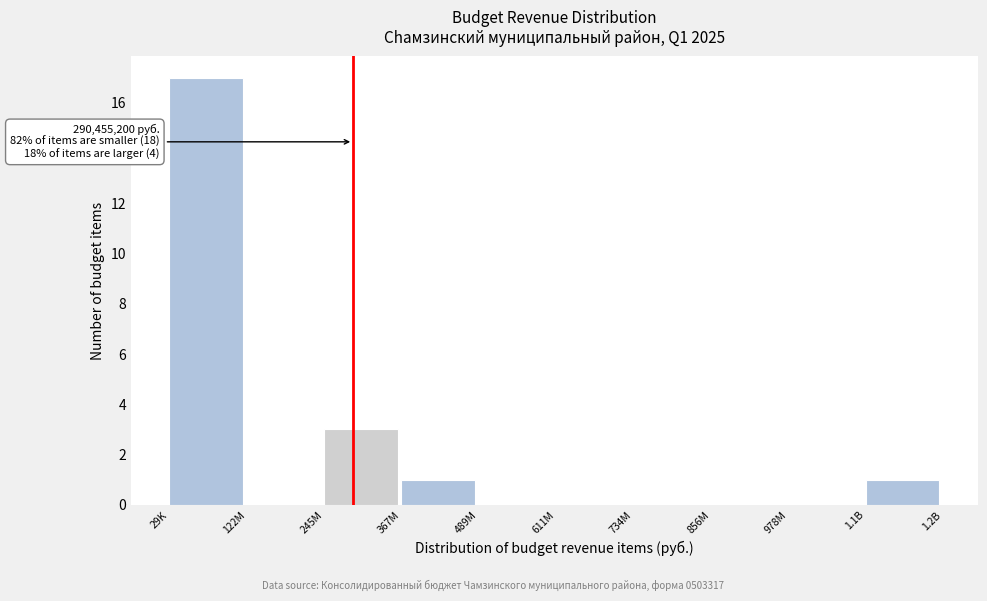

Reading left to right, transcribe all the data shown in this chart.

29K=17	122M=0	245M=3	367M=1	489M=0	611M=0	734M=0	856M=0	978M=0	1.1B=1